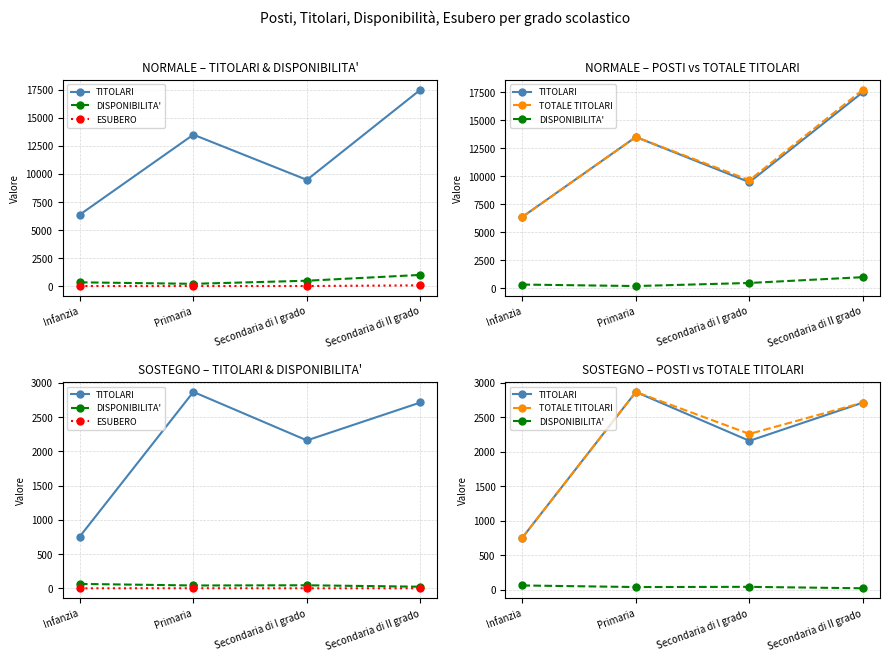

Which label corresponds to the smallest value in the chart?

Infanzia